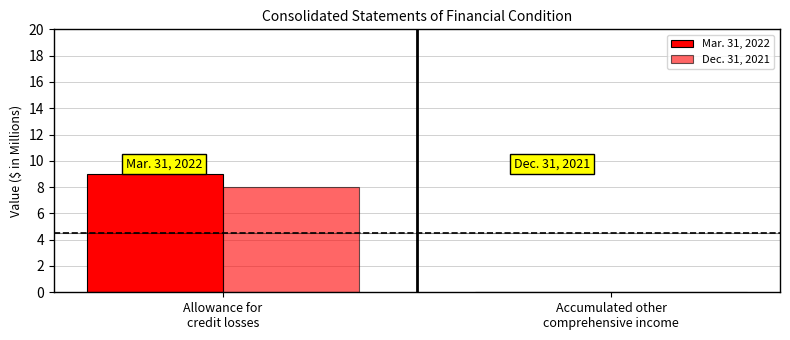

Between Allowance for
credit losses and Accumulated other
comprehensive income, which series saw the biggest shift?

Mar. 31, 2022